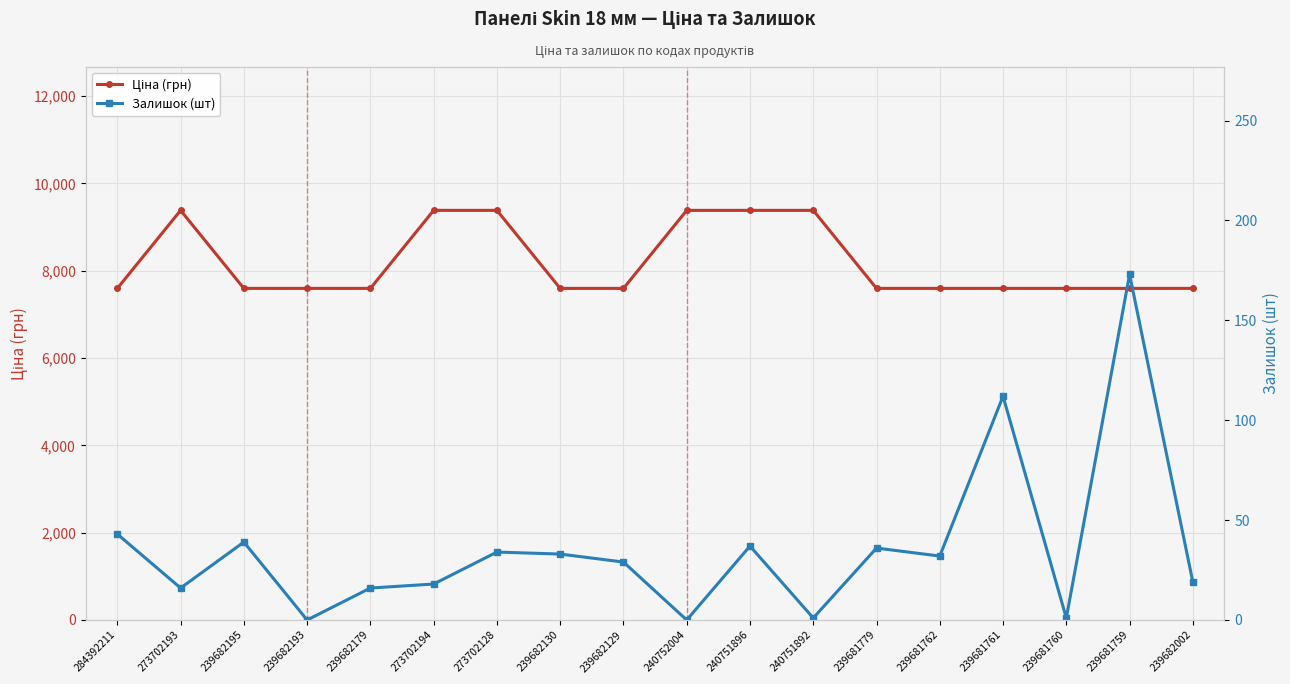

What is the sum of all Залишок (шт) values?

639.0